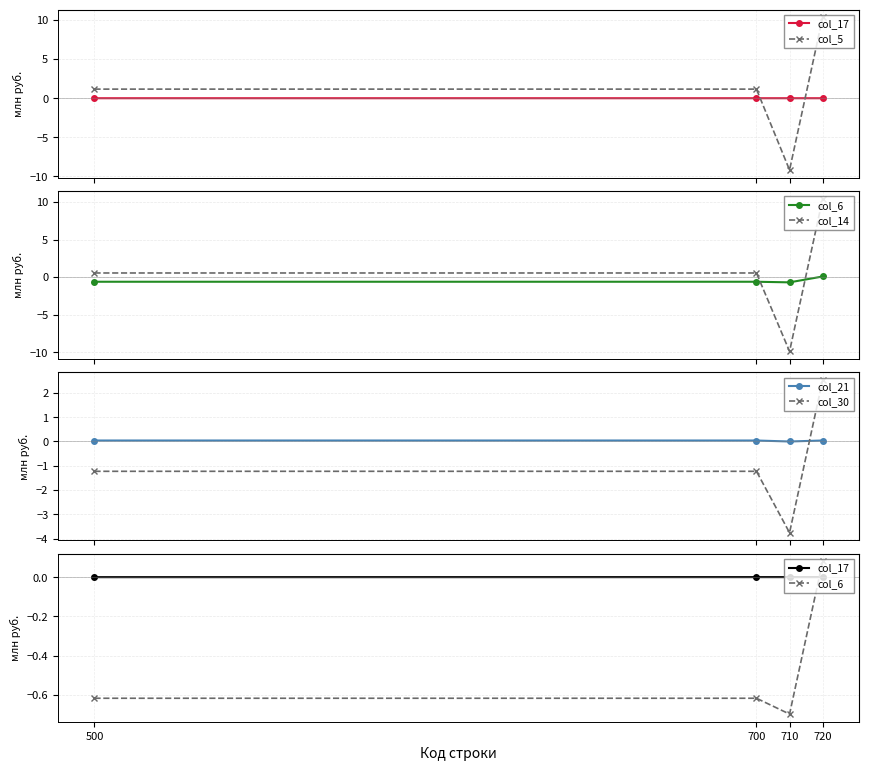

Between which two adjacent categories do col_17 and col_30 first intersect?

710 and 720